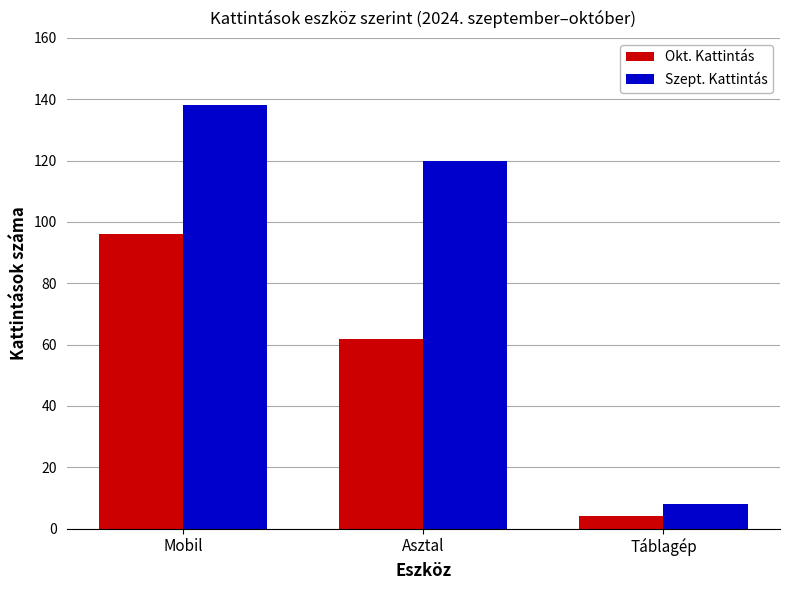

List the labels in order of Szept. Kattintás value, largest first.

Mobil, Asztal, Táblagép